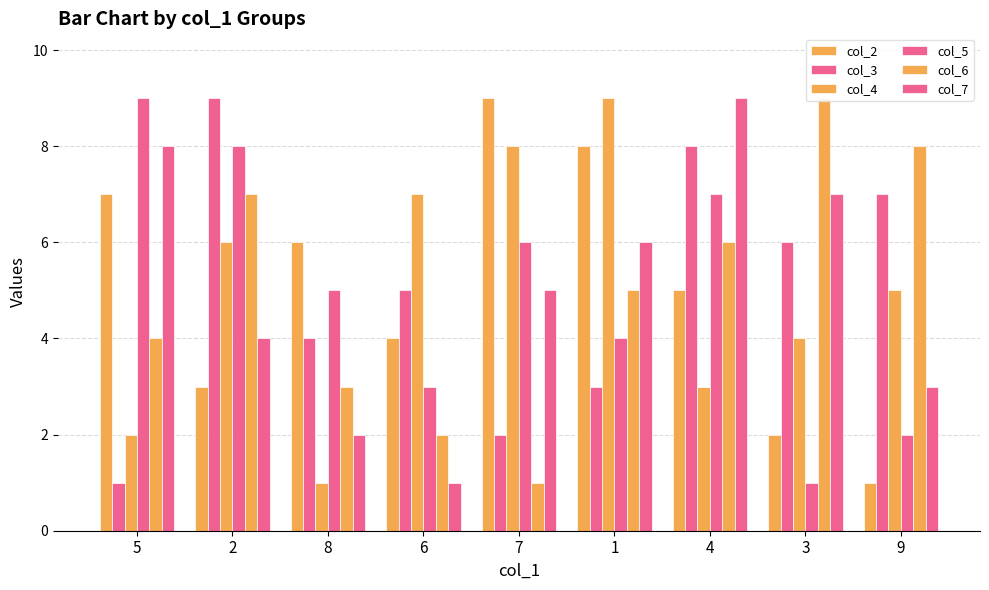

Between 3 and 9, which series saw the biggest shift?

col_7